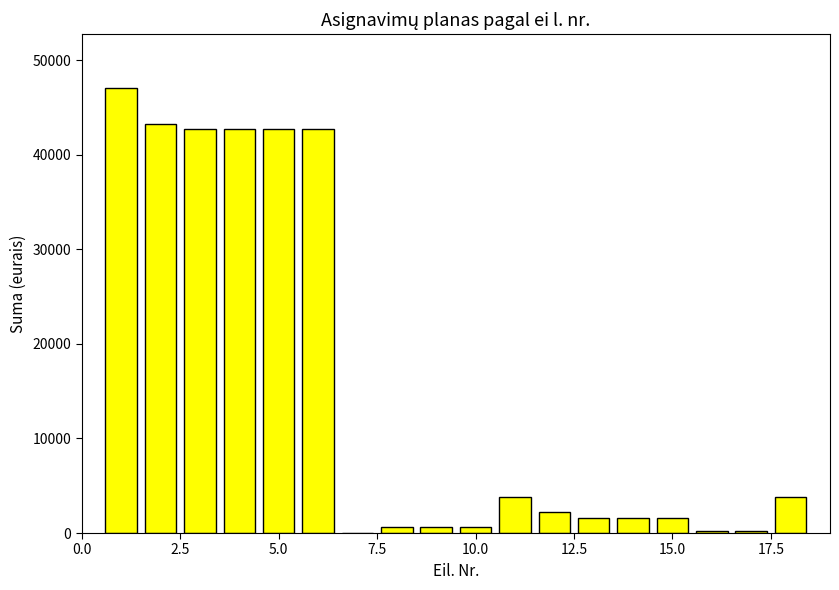

What is the greatest value displayed?

47100